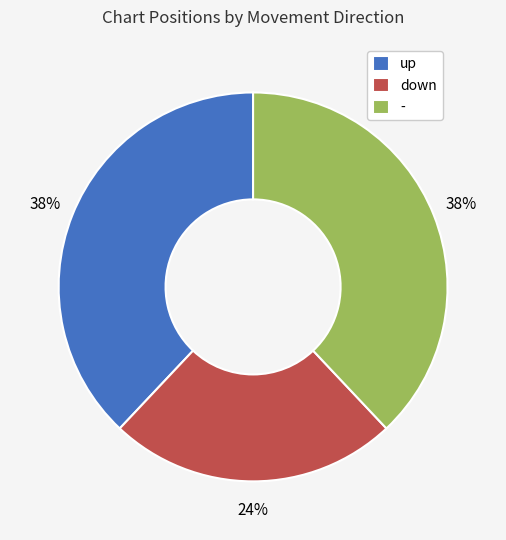

Does down represent more than half of the total?

No